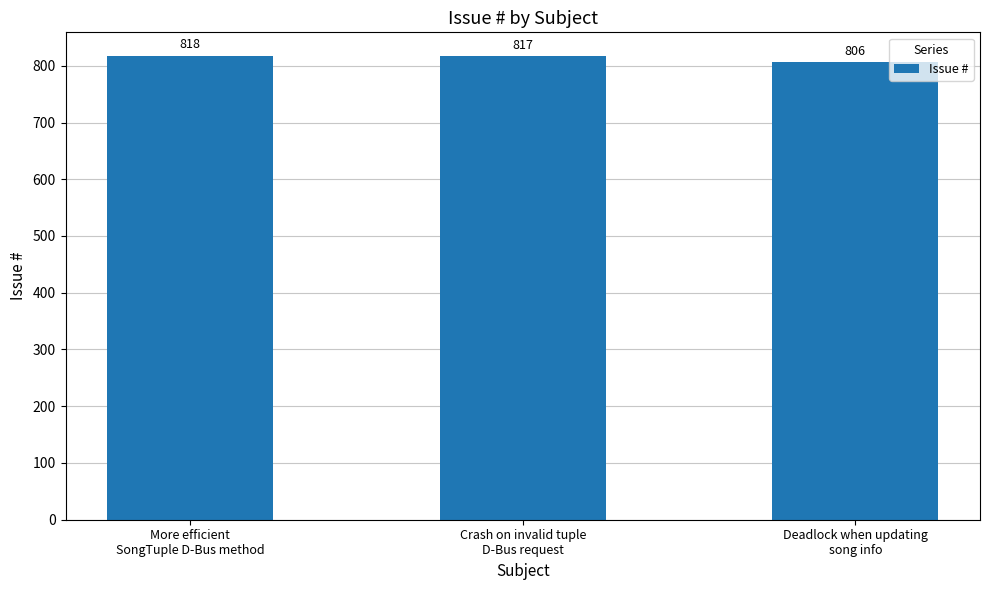

What is the sum of all values?

2441